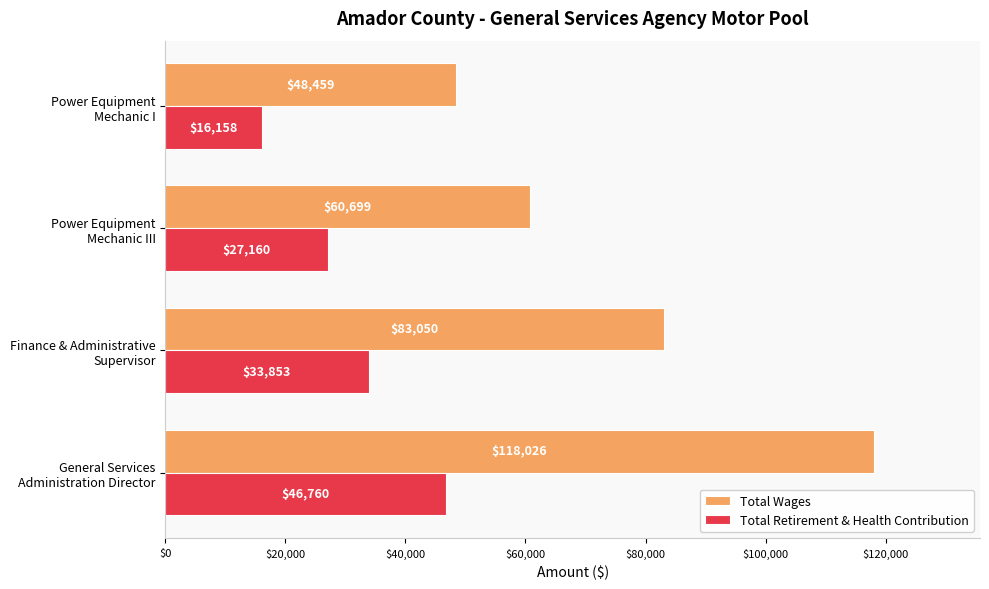

How many categories are shown in the chart?

4